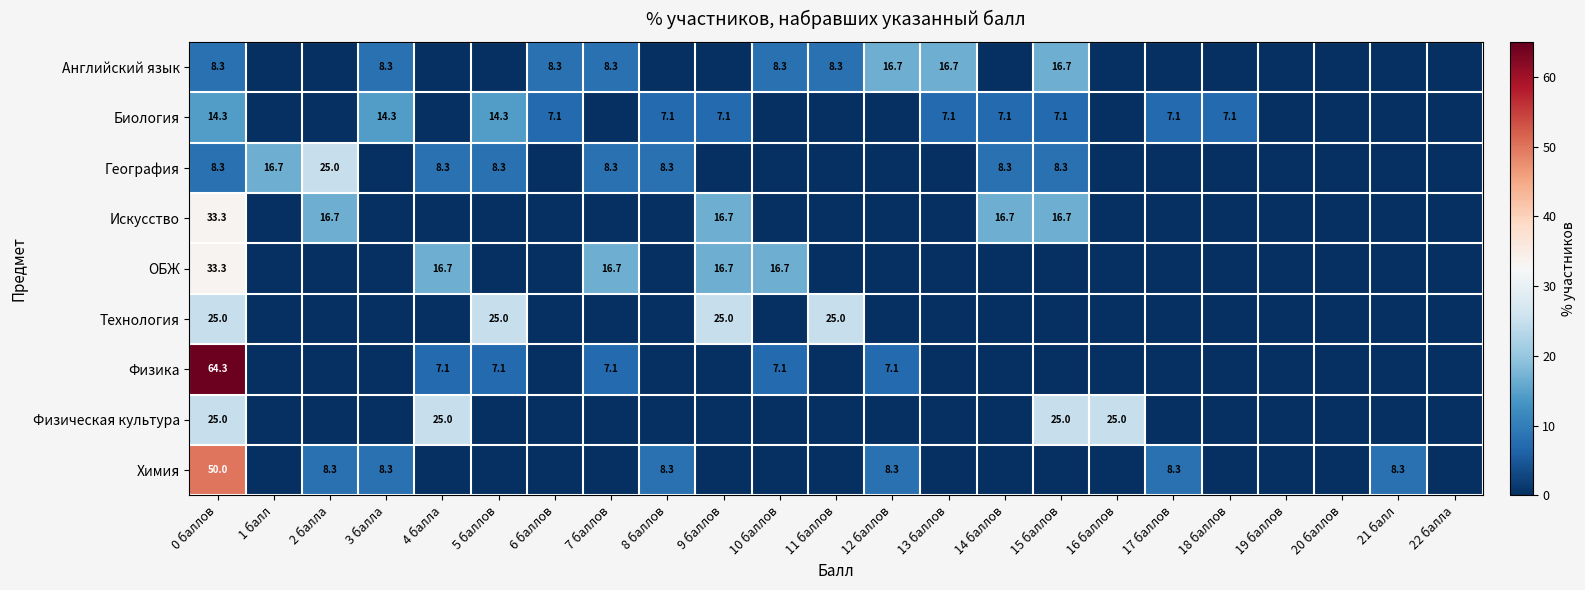

What is the sum of the Биология values at 9 баллов and 0 баллов?

21.4